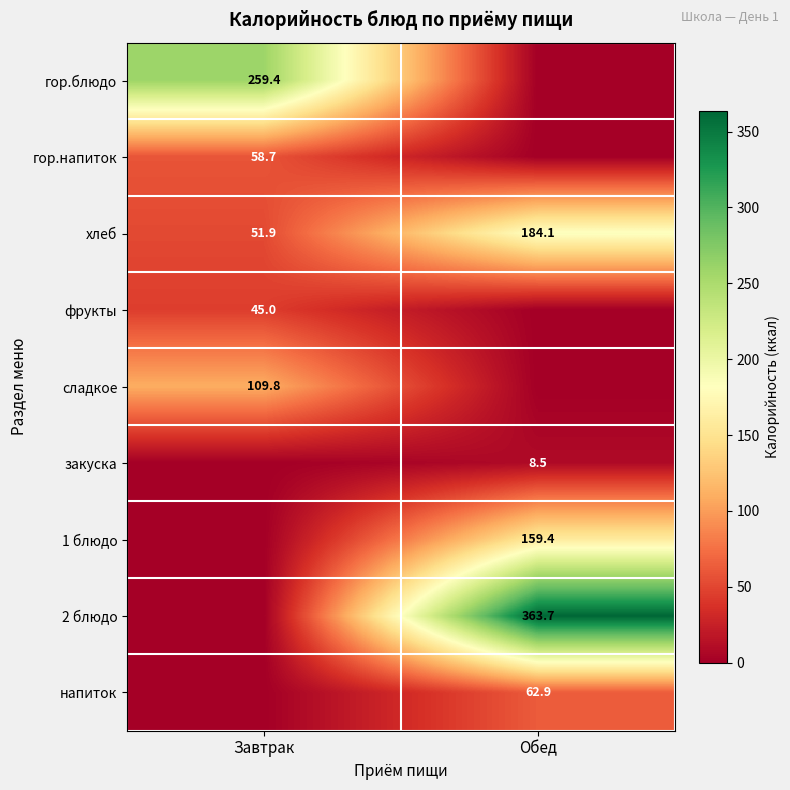

True or false: сладкое has a value of 25.2 at Завтрак.

False